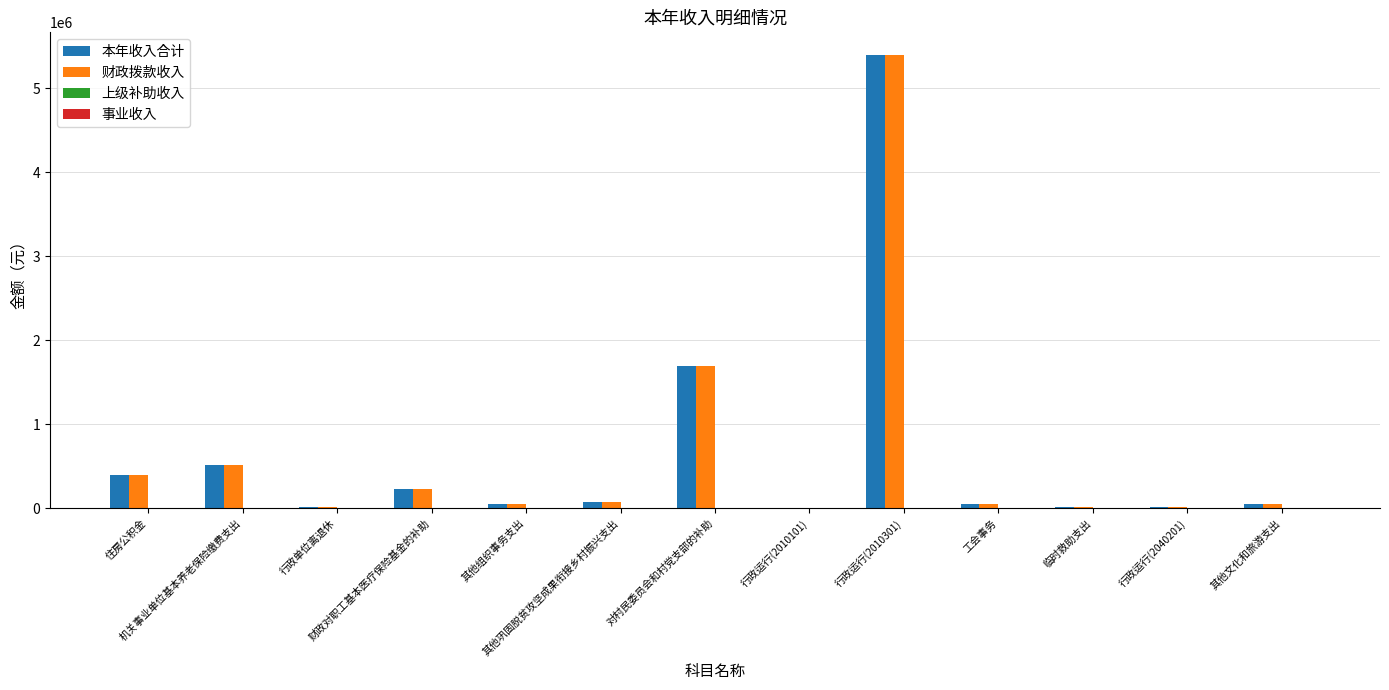

What is the greatest value displayed?

5398697.8